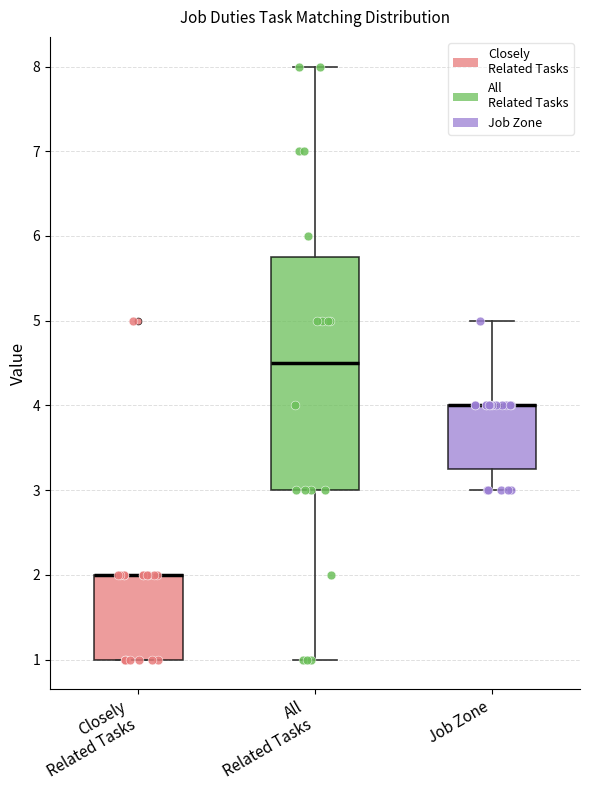

Reading left to right, read every box against the y-axis: the position of its median line, the range the box covers, and the ends of its whiskers. The values are not printed on the chart, so give them approximately, as read against the axis.

Closely Related Tasks: median 2.0 (drawn on the box's upper edge), box 1.0 to 2.0, whiskers 1.0 to 2.0
All Related Tasks: median 4.5, box 3.0 to 5.8, whiskers 1.0 to 8.0
Job Zone: median 4.0 (drawn on the box's upper edge), box 3.3 to 4.0, whiskers 3.0 to 5.0